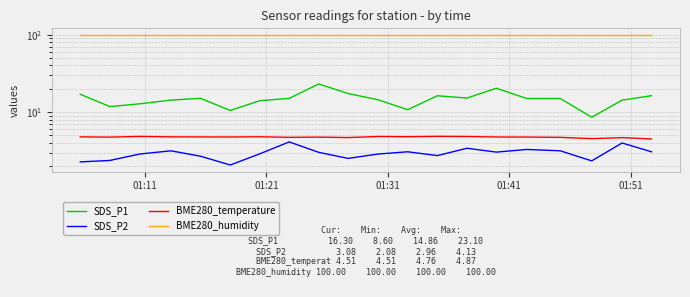

Count the number of categories in the chart.

20